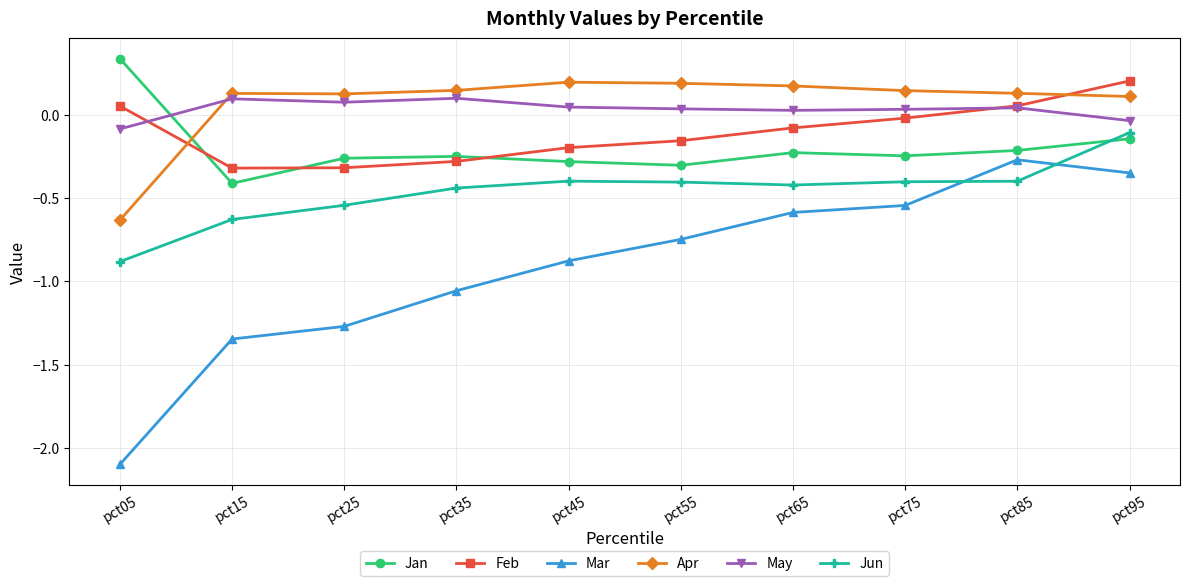

What is the spread (max minus min) of values at pct35?

1.2